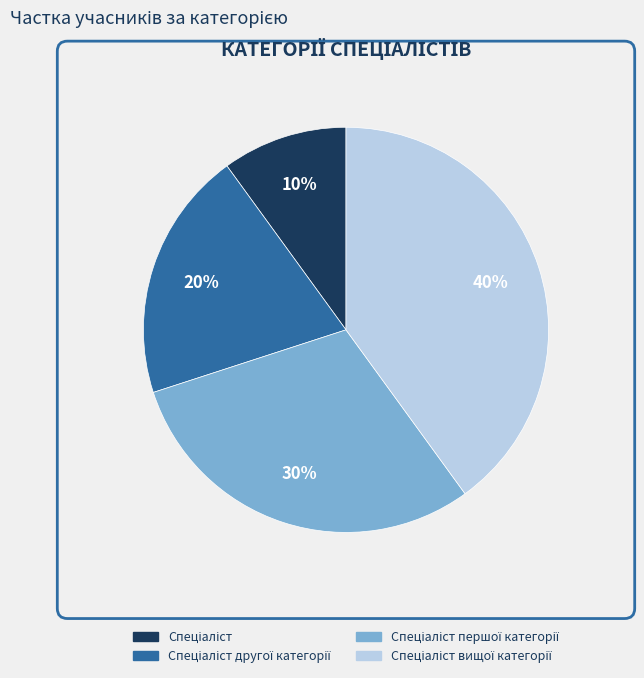

To the nearest percent, what is the difference between the largest and smallest slice percentages?

30%